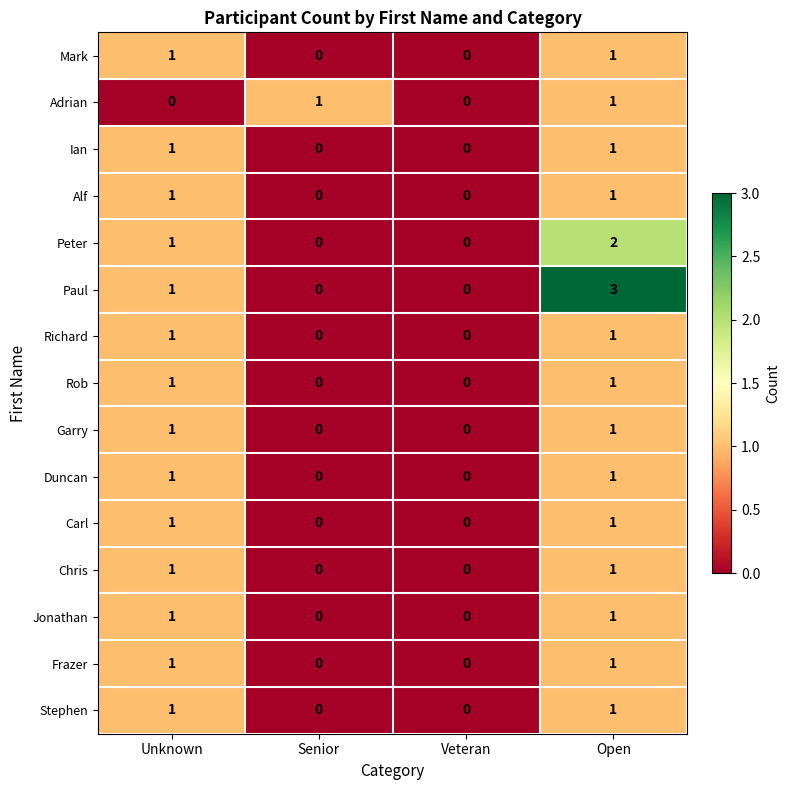

Which series has the largest range (max minus min)?

Paul